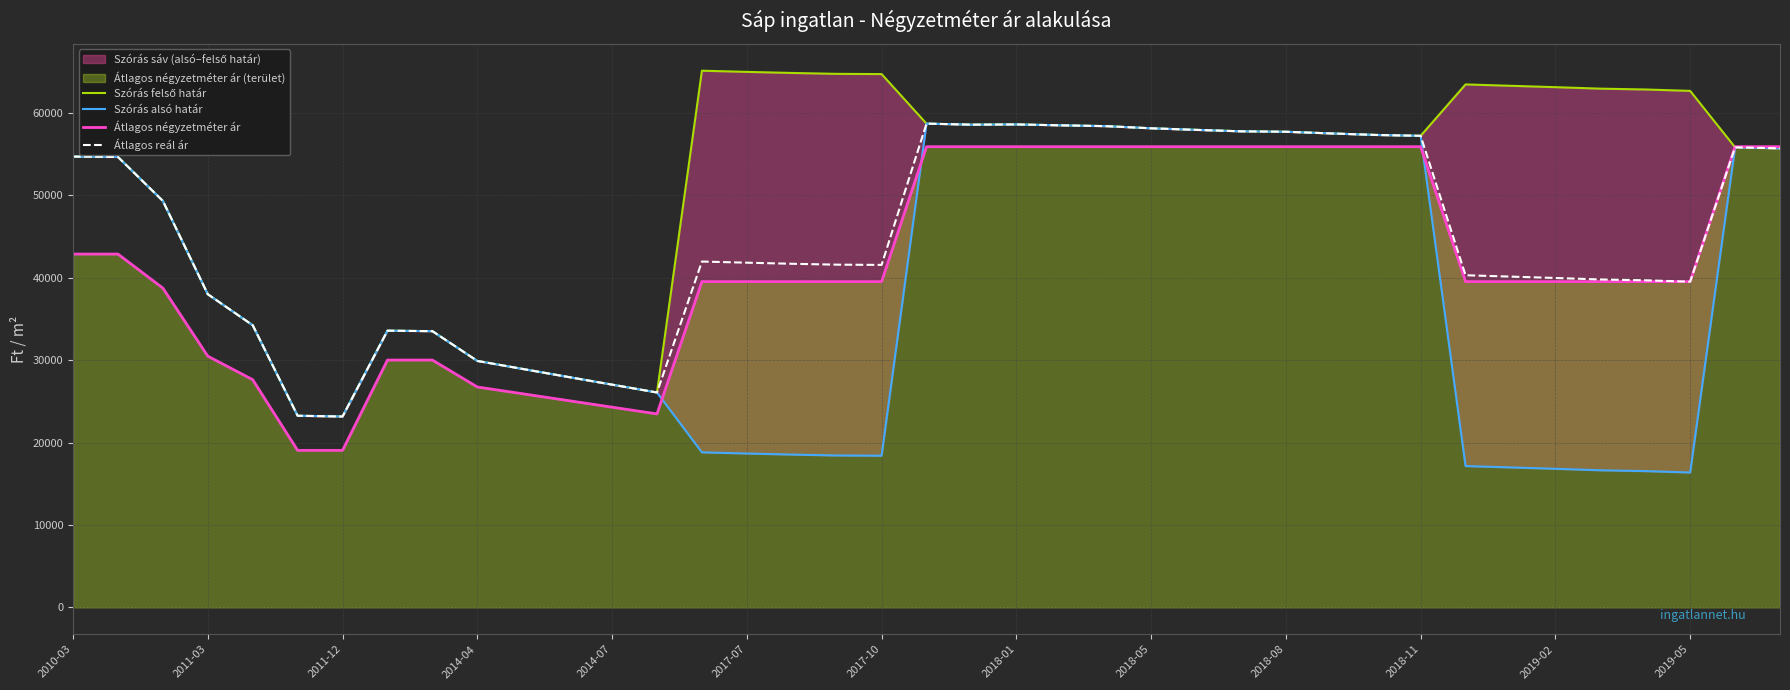

What is the maximum value for Átlagos reál ár?

58680